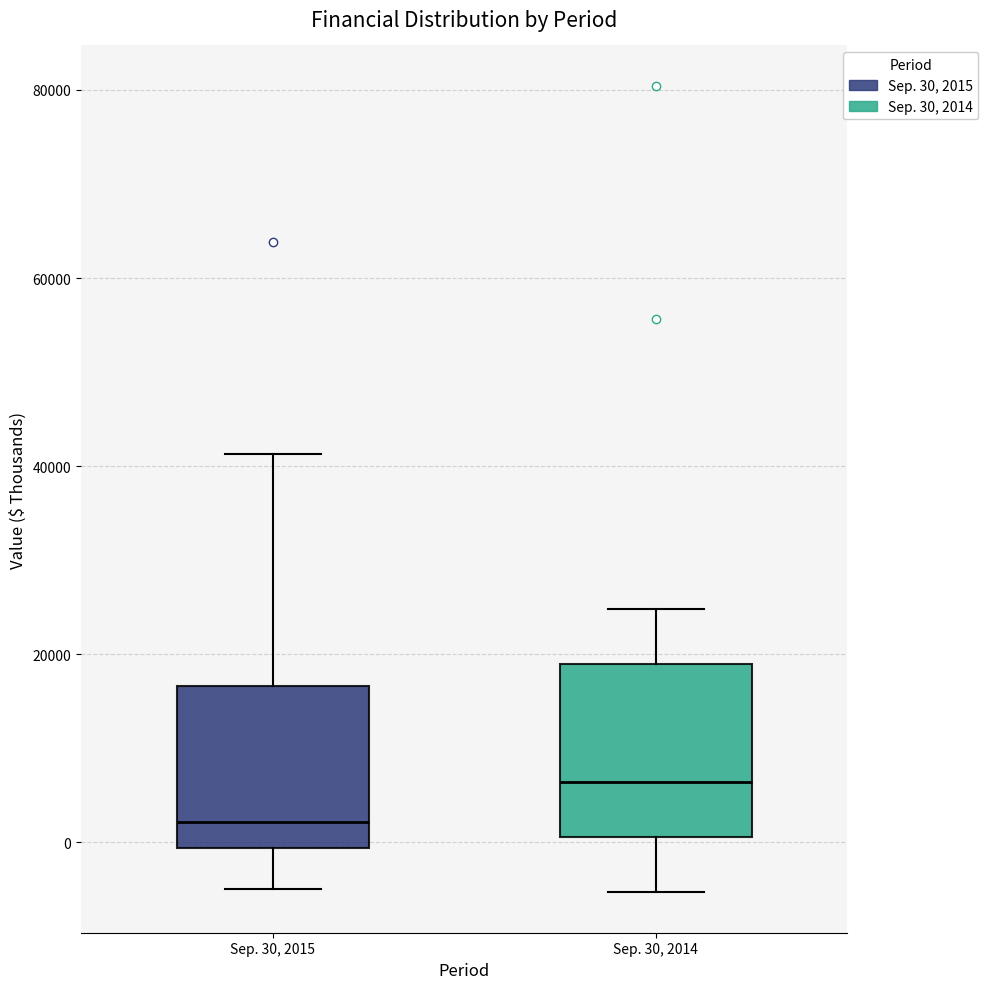

Where does the upper whisker of the box for Sep. 30, 2015 end on the y-axis? The values are not printed on the chart, so give them approximately, as read against the axis.

42000